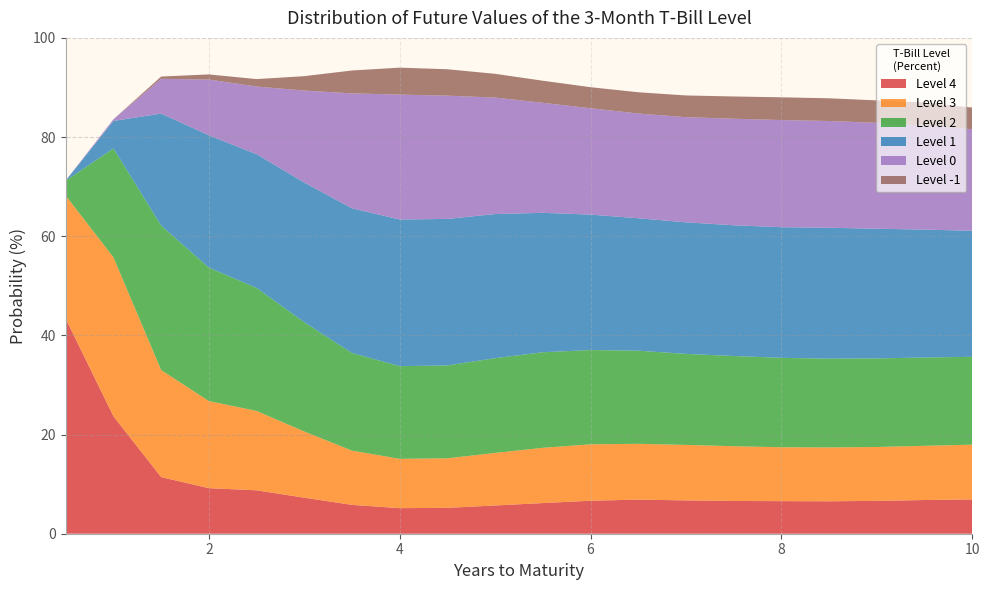

Reading right to left, transcribe all the data shown in this chart.

Level 4: 6.9	6.8	6.6	6.5	6.6	6.6	6.7	6.9	6.7	6.2	5.7	5.2	5.2	5.8	7.3	8.8	9.2	11.4	23.7	43.4
Level 3: 11.0	10.9	10.9	10.9	10.9	11.0	11.2	11.3	11.4	11.1	10.6	10.0	10.0	10.9	13.3	16.0	17.6	21.6	32.0	24.8
Level 2: 17.7	17.8	17.9	17.9	18.0	18.2	18.4	18.8	19.0	19.3	19.1	18.7	18.7	19.7	22.0	24.8	26.9	29.1	22.0	3.0
Level 1: 25.4	25.8	26.1	26.4	26.4	26.4	26.5	26.7	27.3	28.1	29.1	29.5	29.6	29.2	28.2	27.0	26.7	22.6	5.6	0.0
Level 0: 20.5	21.0	21.4	21.5	21.6	21.5	21.2	21.1	21.5	22.2	23.5	24.9	25.2	23.2	18.6	13.6	11.3	7.0	0.3	0.0
Level -1: 4.4	4.6	4.5	4.6	4.6	4.5	4.4	4.3	4.2	4.4	4.8	5.3	5.4	4.6	2.9	1.5	1.0	0.5	0.0	0.0